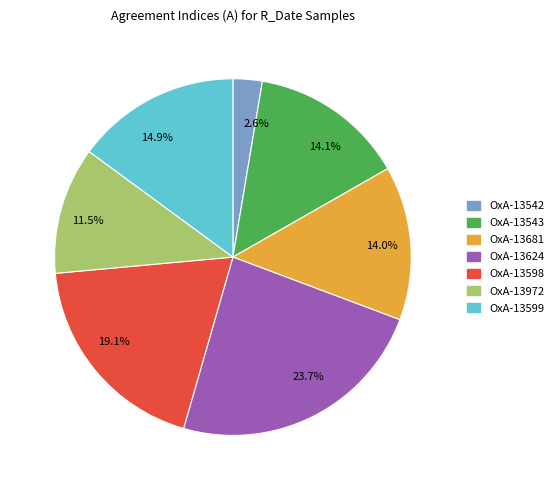

Does 14.1% account for over 50% of the chart?

No